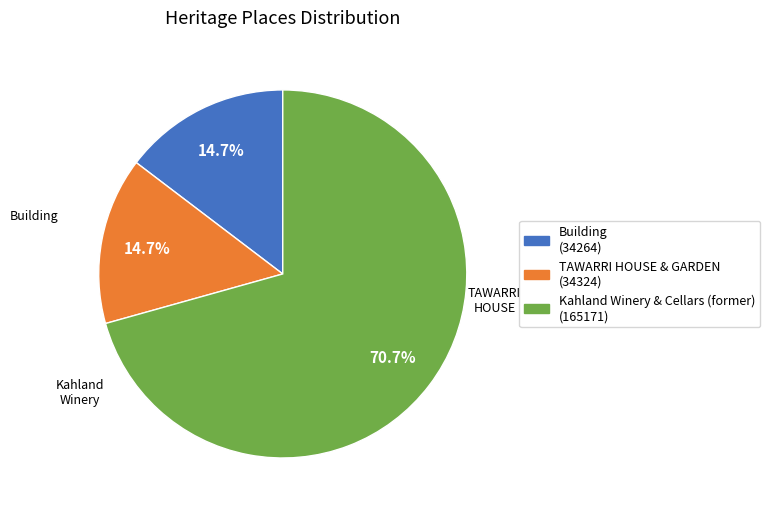

How much of the chart is everything except Building?

85.3%